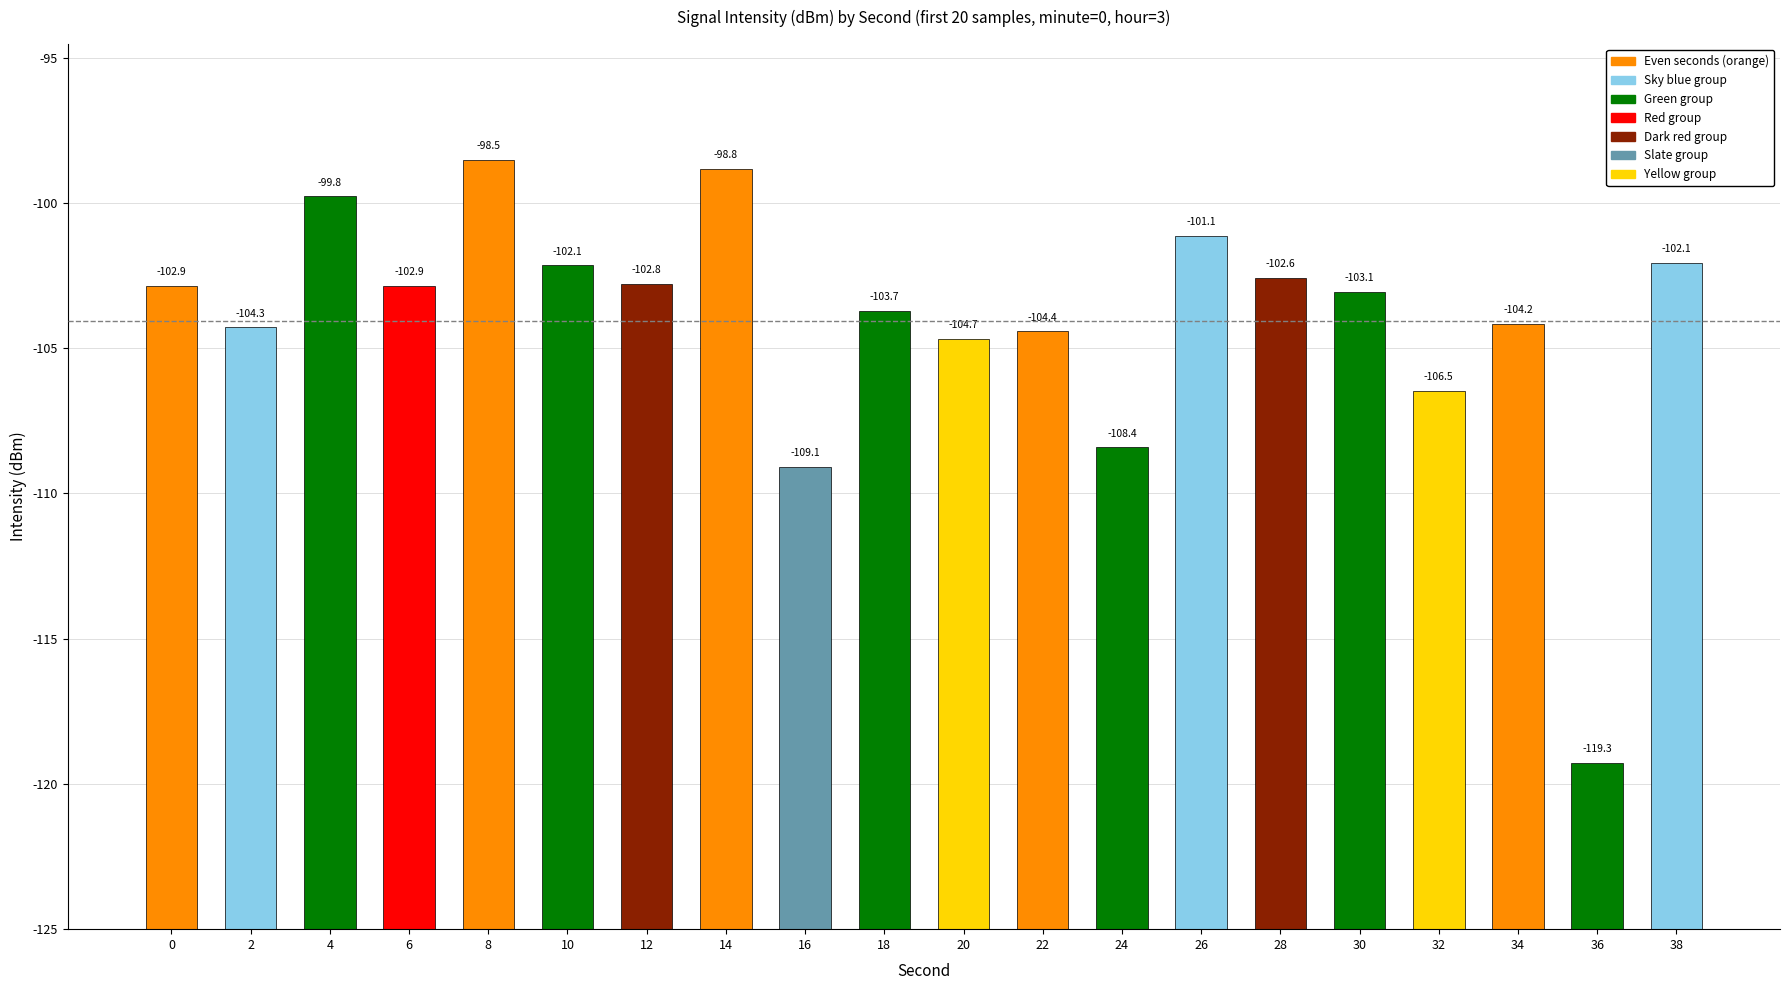

Rank the categories by value from highest to lowest.

8, 14, 4, 26, 38, 10, 28, 12, 6, 0, 30, 18, 34, 2, 22, 20, 32, 24, 16, 36